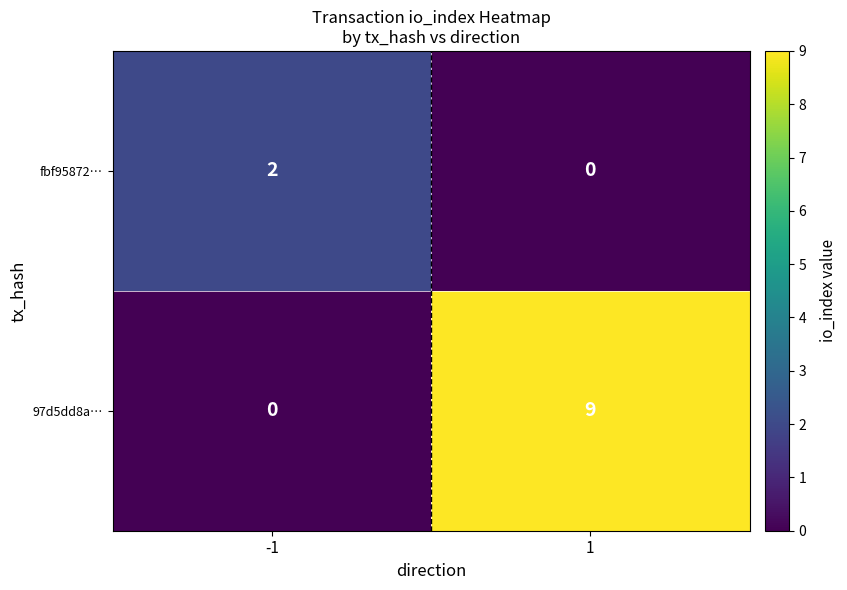

What is the difference between the 97d5dd8a… values at -1 and 1?

9